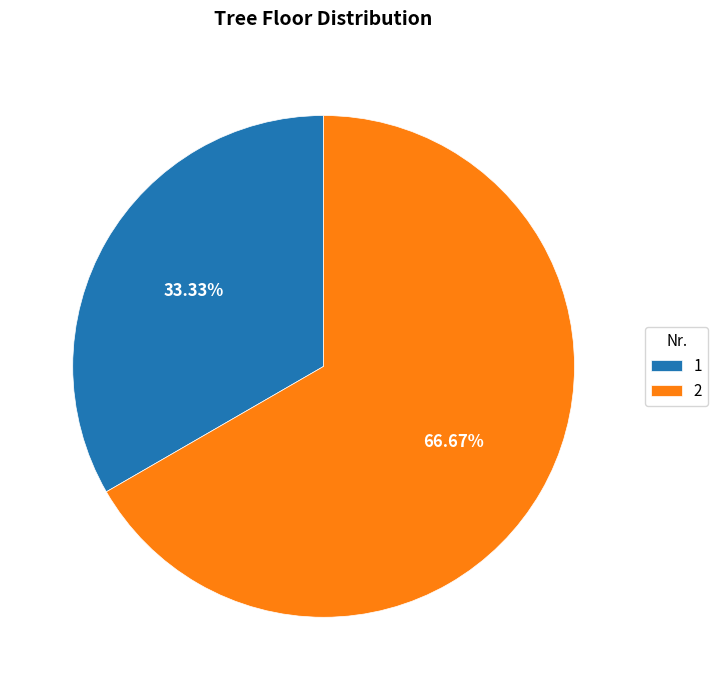

What percentage is the 1 slice, to the nearest percent?

33%